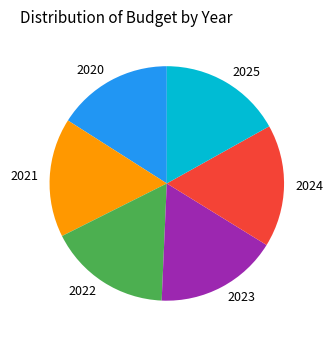

What is the ratio of the value at 2025 to the value at 2024?

1.0